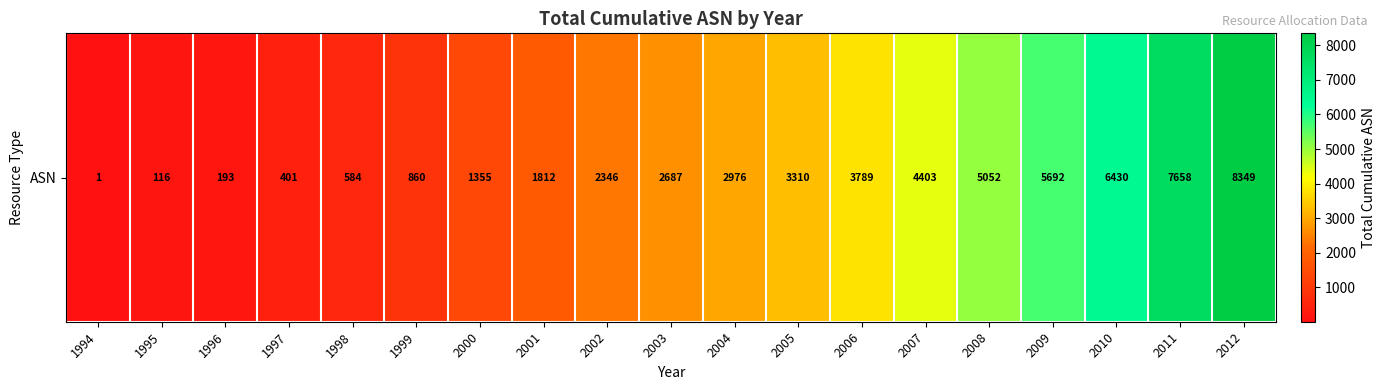

Rank the categories by value from highest to lowest.

2012, 2011, 2010, 2009, 2008, 2007, 2006, 2005, 2004, 2003, 2002, 2001, 2000, 1999, 1998, 1997, 1996, 1995, 1994